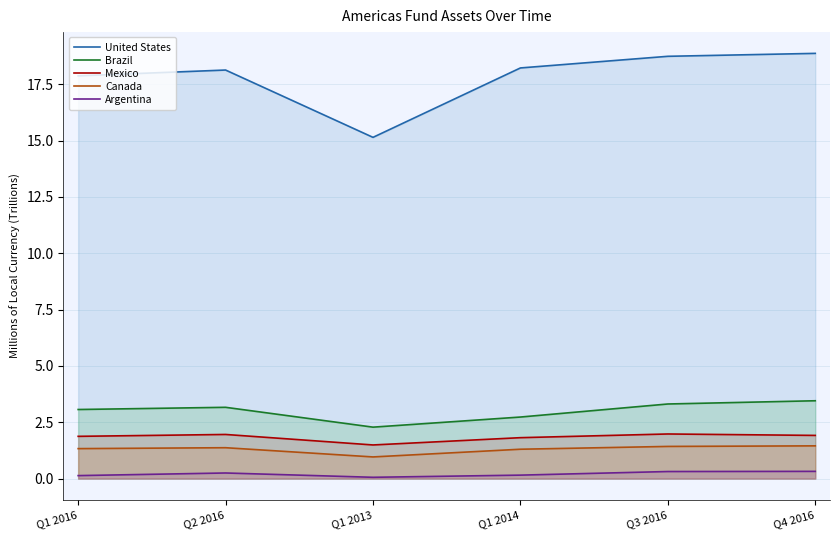

Where is the first local maximum for Argentina?

Q2 2016